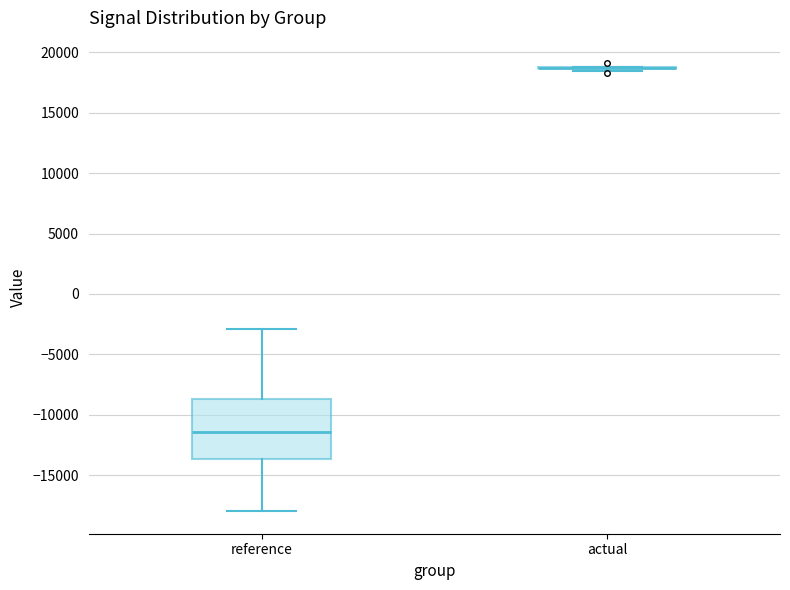

Which box is the tallest, from its lower edge to its upper edge?

reference